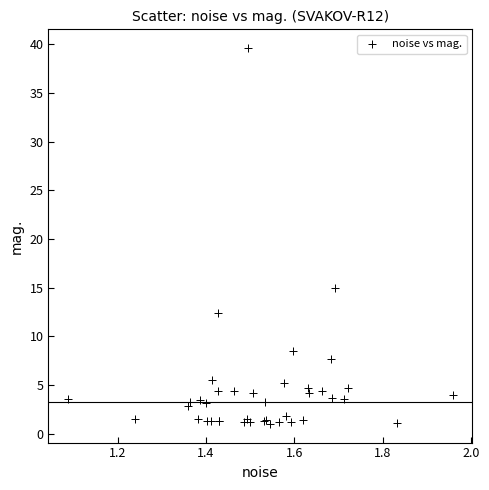

What Y value in the scatter plot is closest to 20?

15.0